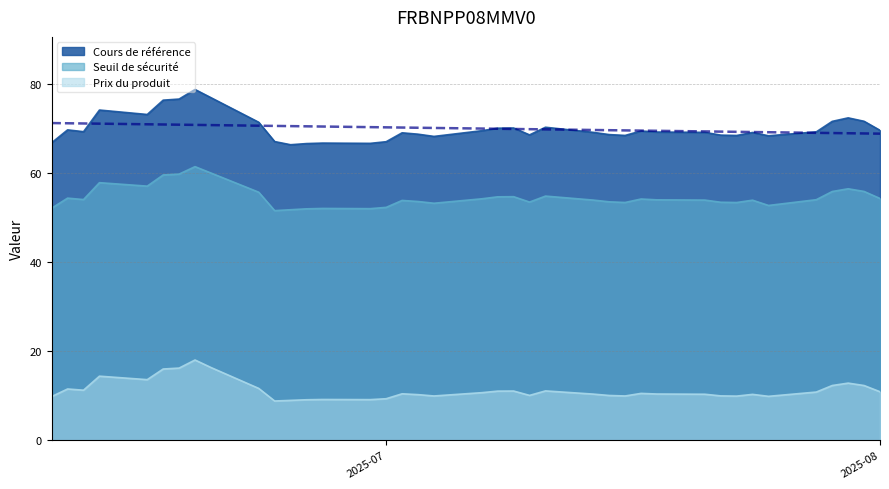

In Prix du produit, how many points are lower than both neighbors (excluding endpoints)?

9